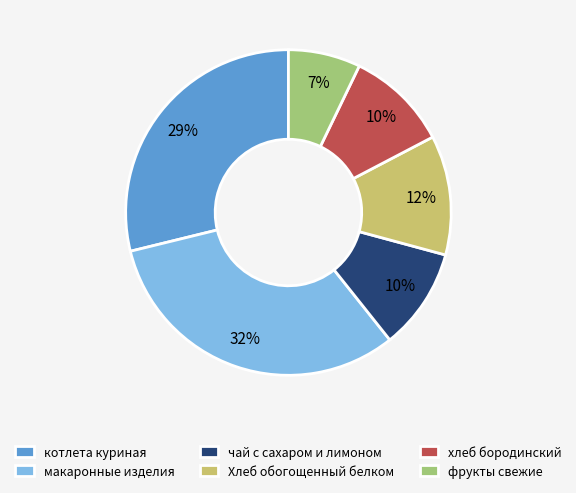

Which slice is the smallest?

фрукты свежие